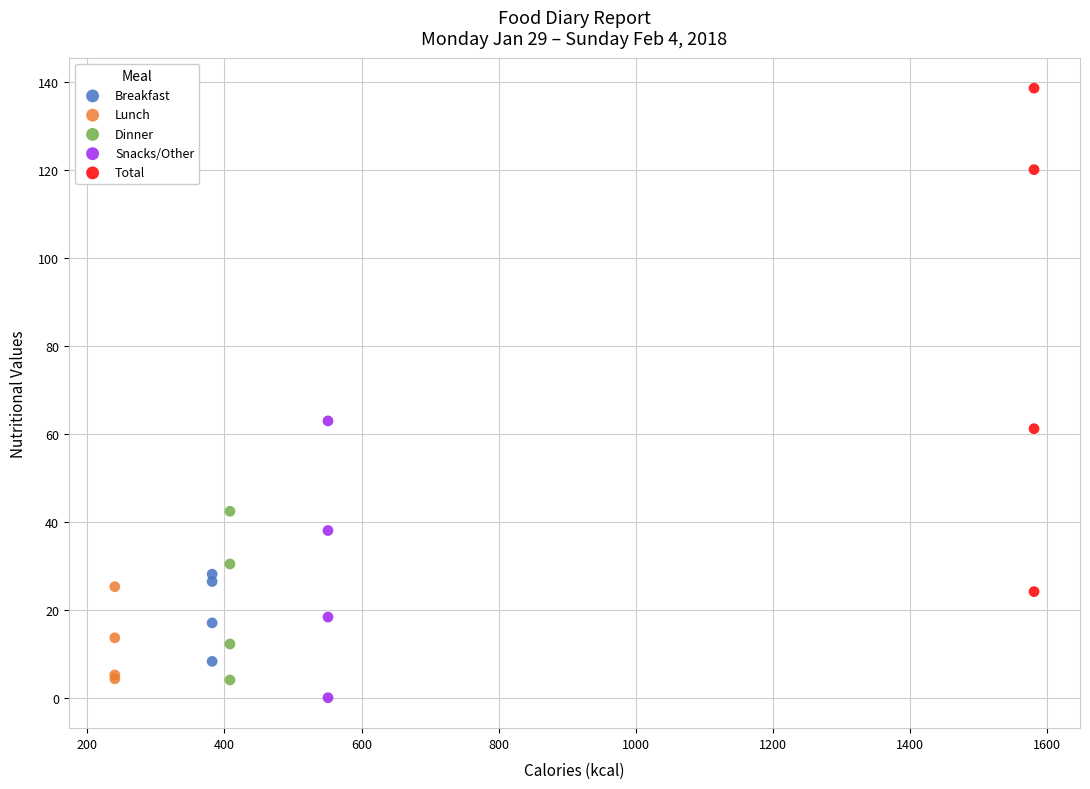

Which series has the largest Y range (max minus min)?

Total